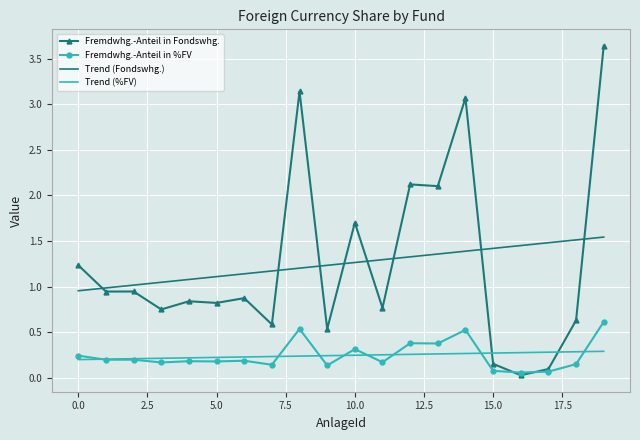

After their last crossing, which series has the higher values: Trend (Fondswhg.) or Fremdwhg.-Anteil in Fondswhg.?

Fremdwhg.-Anteil in Fondswhg.